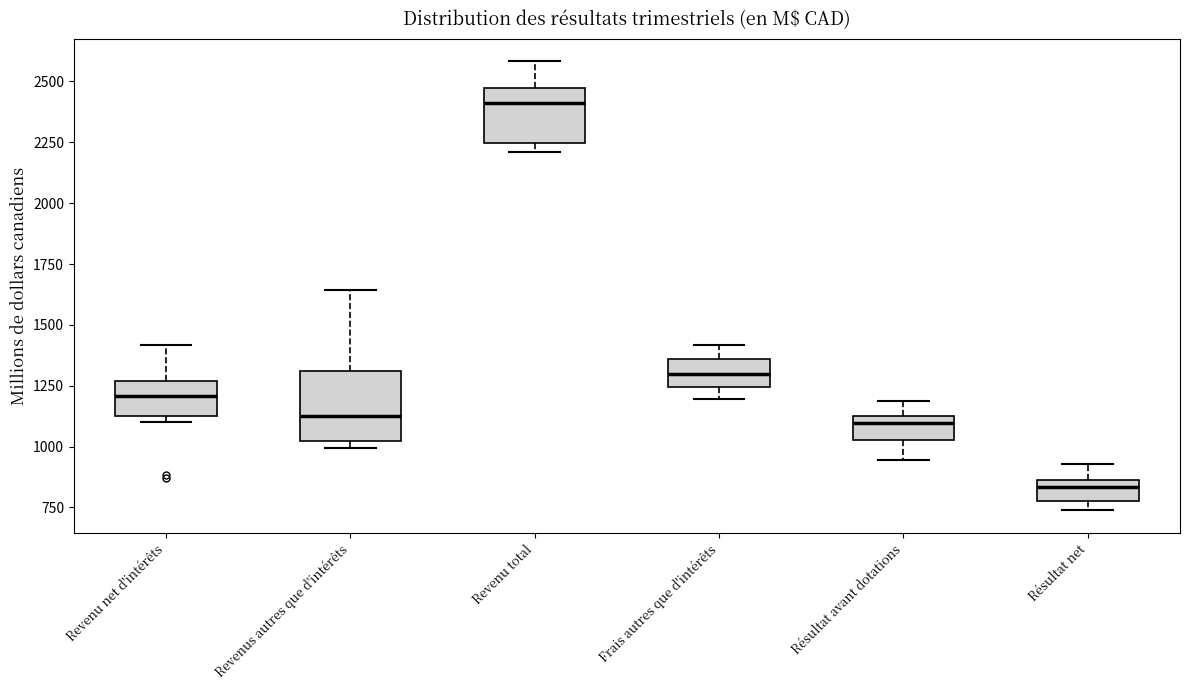

Reading left to right, read every box against the y-axis: the position of its median line, the range the box covers, and the ends of its whiskers. The values are not printed on the chart, so give them approximately, as read against the axis.

Revenu net d'intérêts: median 1200, box 1150 to 1250, whiskers 1100 to 1400
Revenus autres que d'intérêts: median 1150, box 1000 to 1300, whiskers 1000 (just below the box's lower edge) to 1650
Revenu total: median 2400, box 2250 to 2450, whiskers 2200 to 2600
Frais autres que d'intérêts: median 1300, box 1250 to 1350, whiskers 1200 to 1400
Résultat avant dotations: median 1100 (just below the box's upper edge), box 1050 to 1100, whiskers 950 to 1200
Résultat net: median 850 (inside the box), box 800 to 850, whiskers 750 to 950